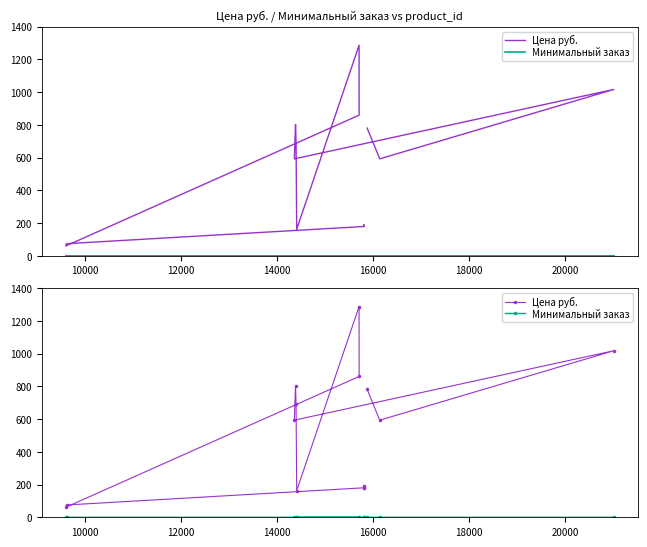

Rank the series at 16000 from lowest to highest value.

Минимальный заказ, Цена руб.